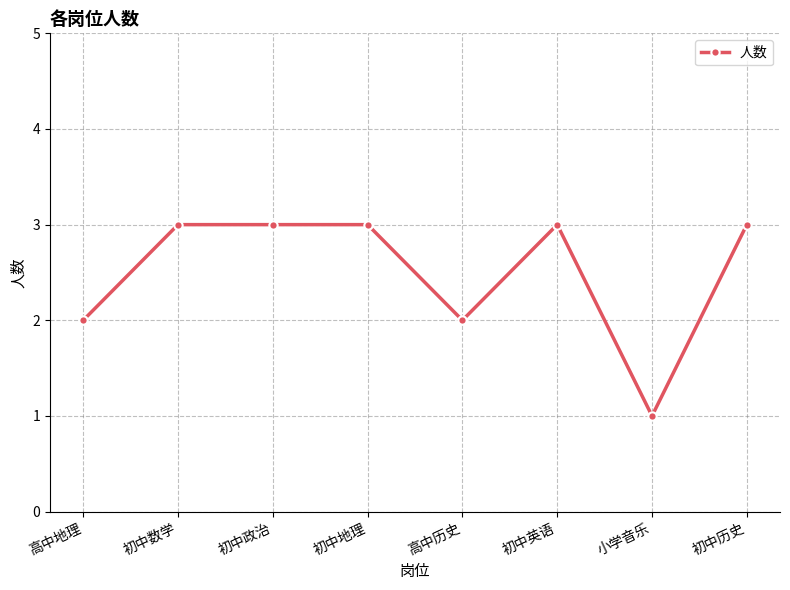

How many distinct data groups are displayed?

1